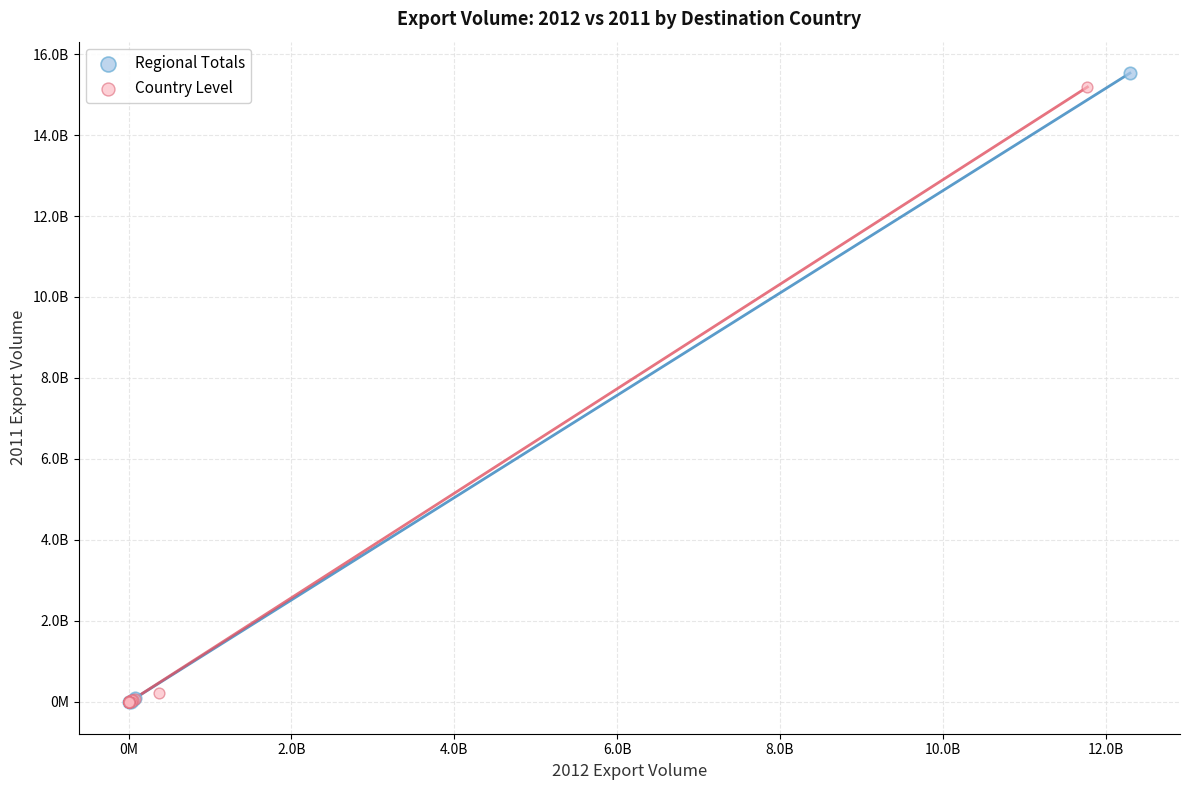

What are all the series names shown in the legend?

Regional Totals, Country Level